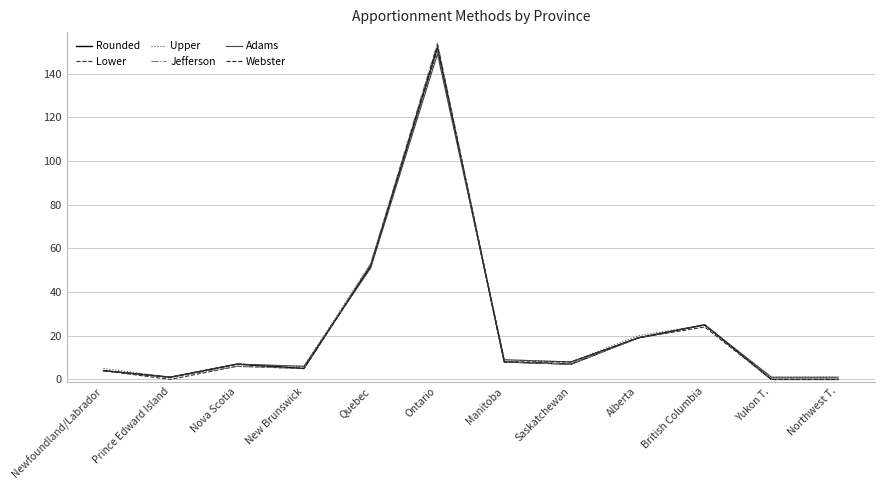

What value does the Upper series have at Saskatchewan, to the nearest 5?

10